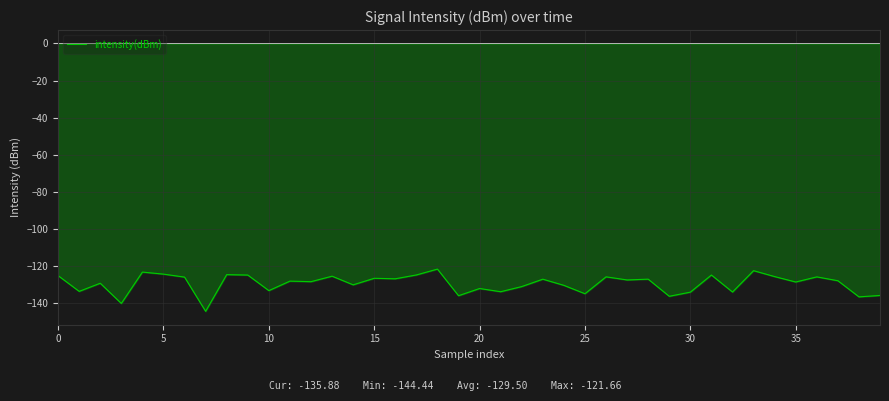

True or false: the data shows -78.8 at 5.

False